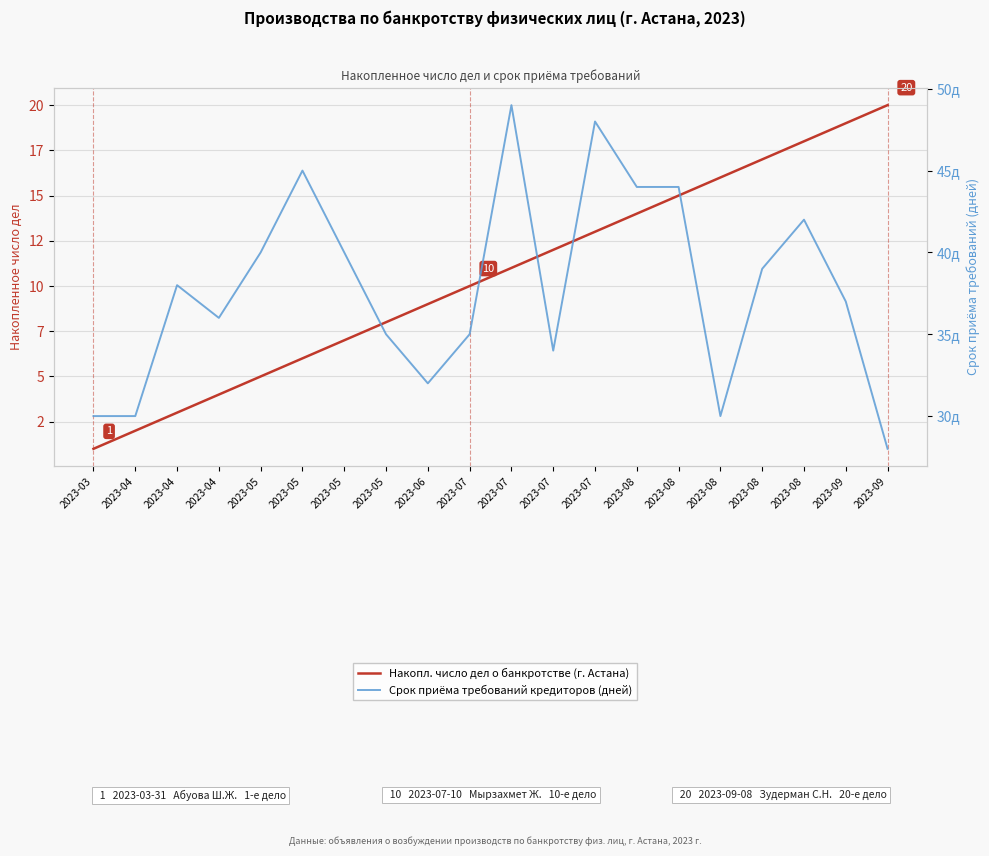

Where does the Срок приёма требований кредиторов (дней) series first go above 38?

2023-05